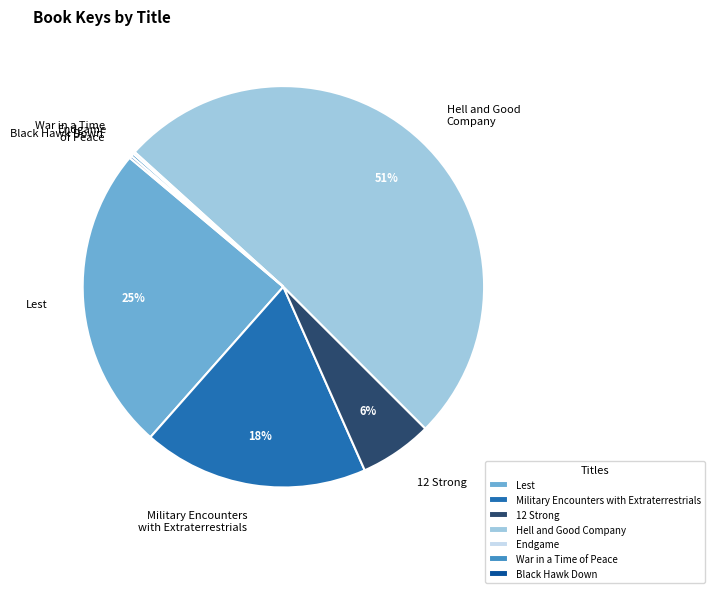

Combined, do Black Hawk Down and Hell and Good Company account for over 50%?

Yes